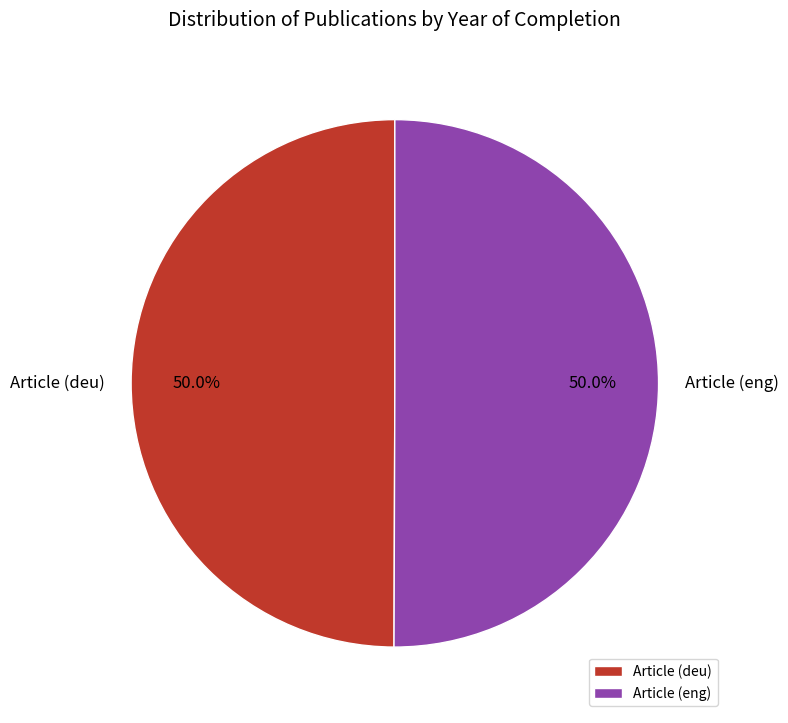

How many segments does this pie chart have?

2